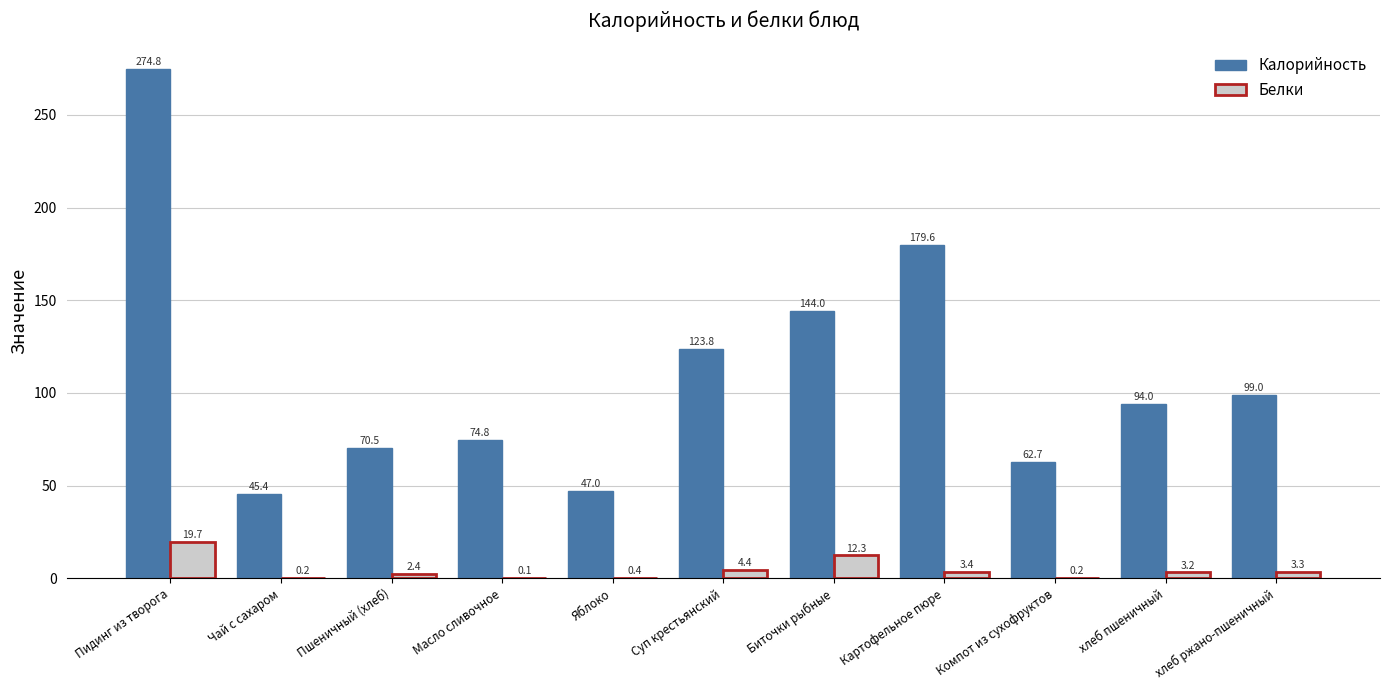

Between Яблоко and Картофельное пюре, which series saw the biggest shift?

Калорийность